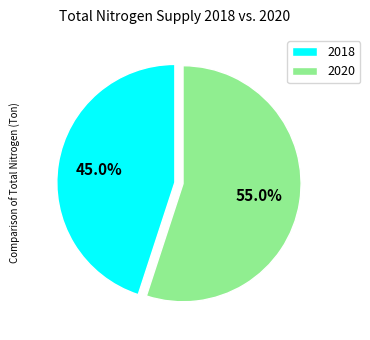

Count the number of slices in the pie.

2